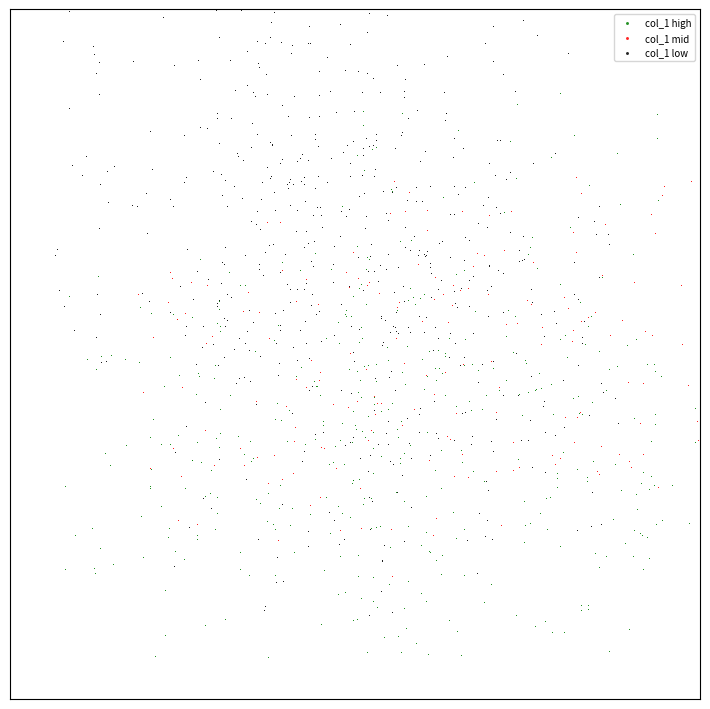

What are all the series names shown in the legend?

col_1 high, col_1 mid, col_1 low